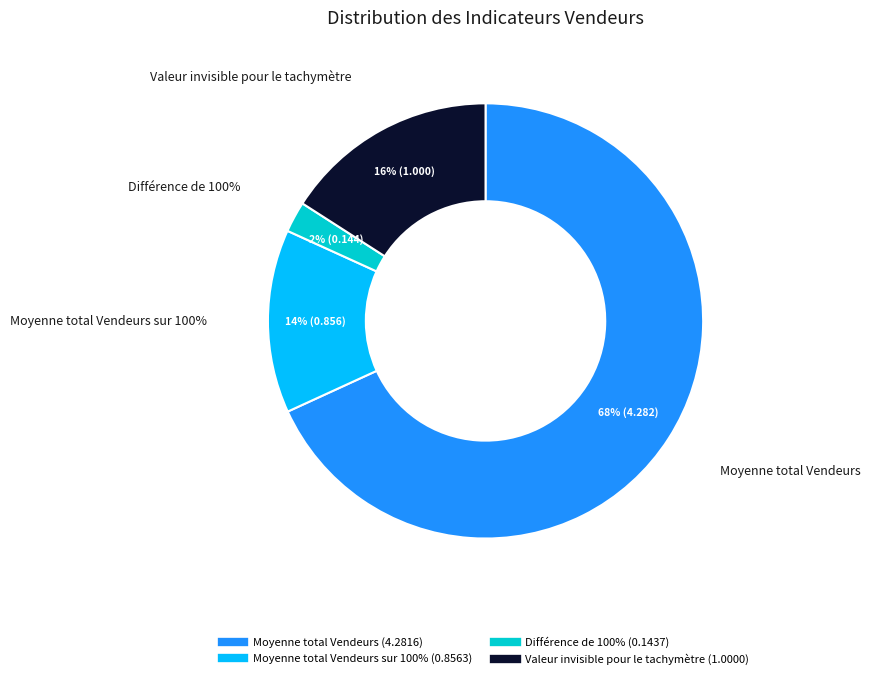

Is it true that Moyenne total Vendeurs is 80% of the pie?

False